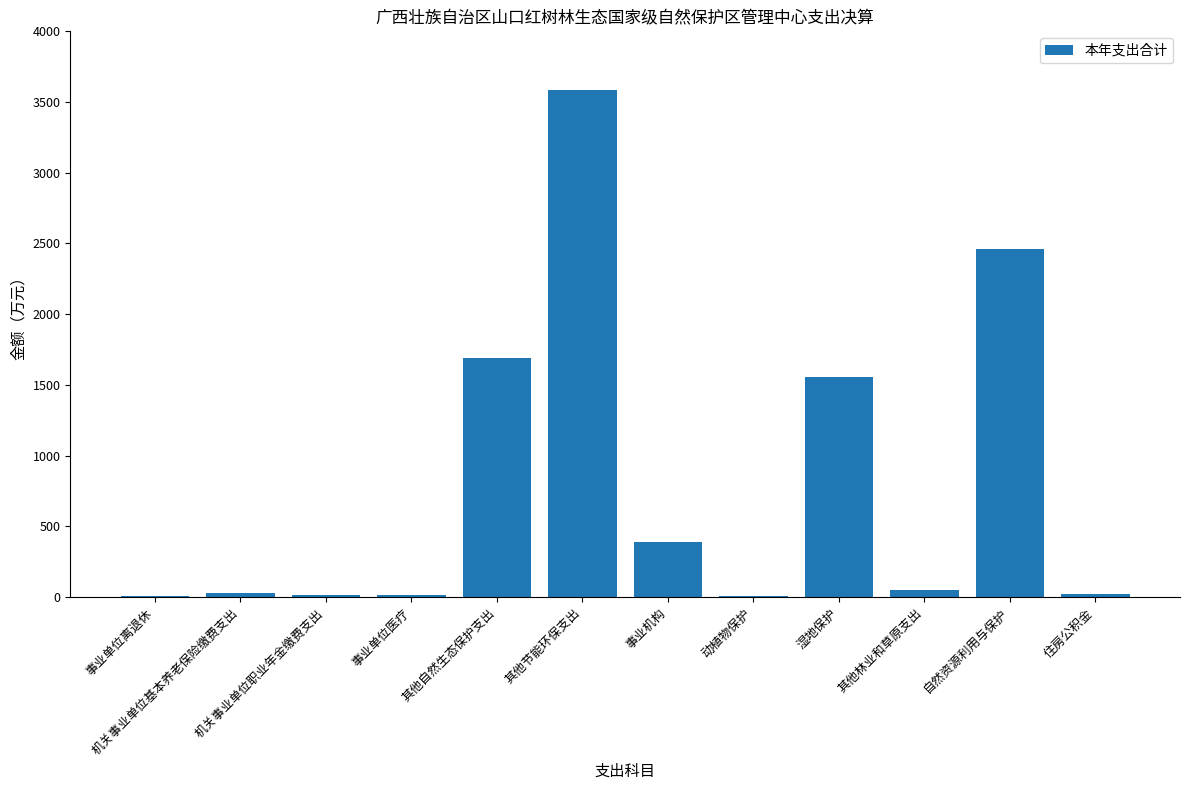

Which has a higher value, 其他林业和草原支出 or 动植物保护?

其他林业和草原支出